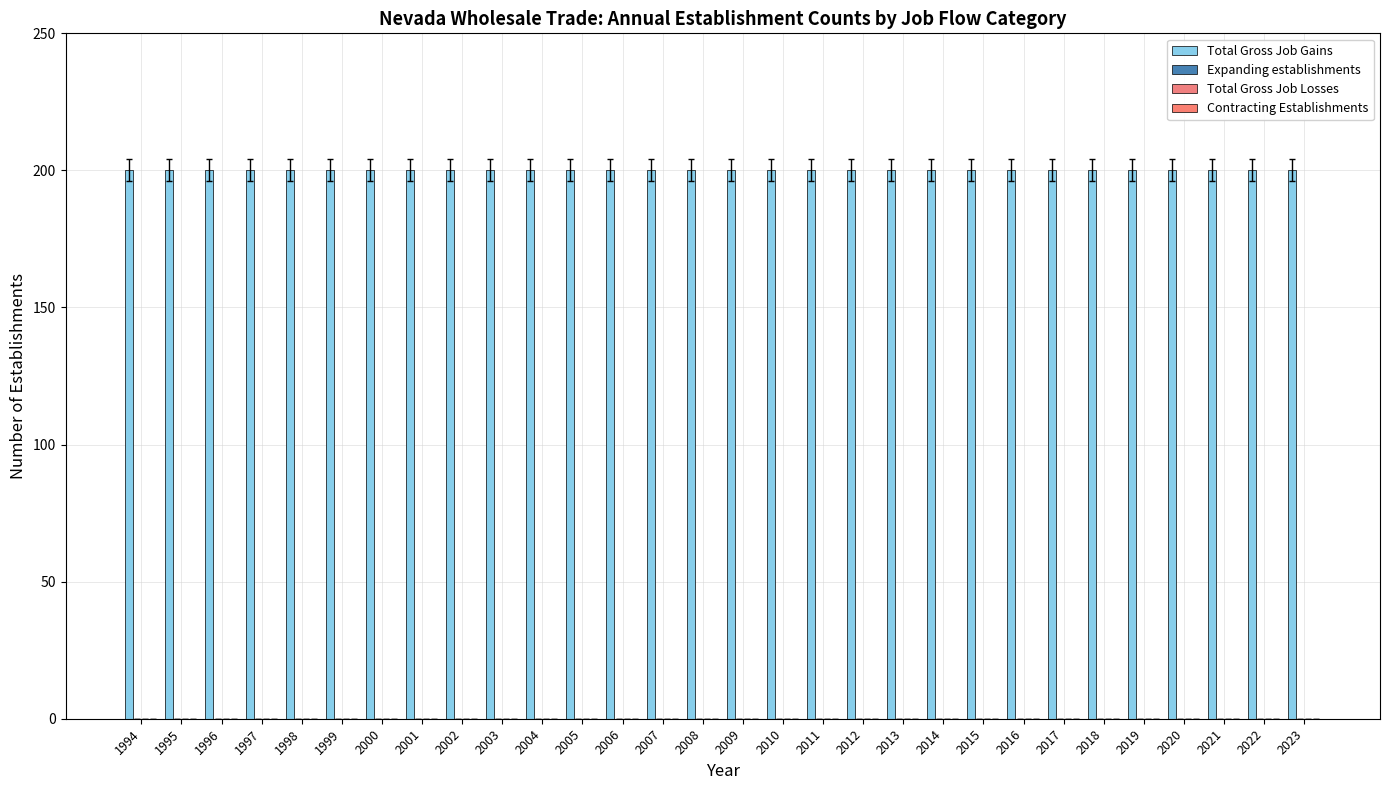

At 2011, list the series in order from largest to smallest.

Total Gross Job Gains, Expanding establishments, Total Gross Job Losses, Contracting Establishments